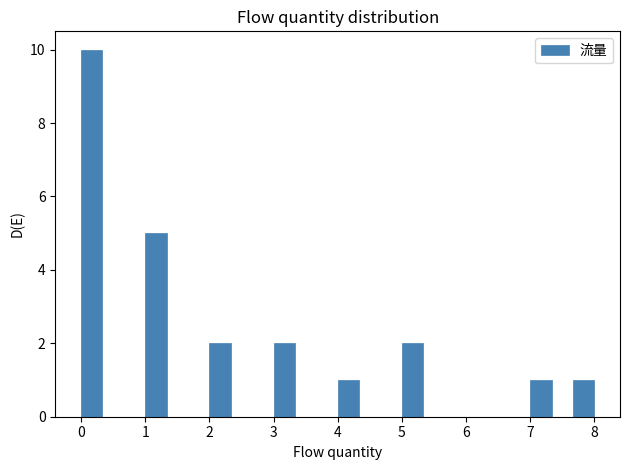

Read against the x-axis, roughly where is the centre of the tallest bar?

0.2